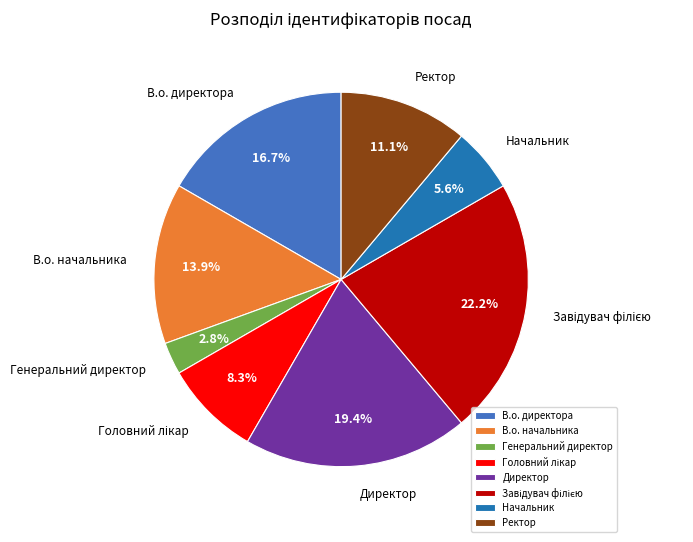

Combined, what portion of the pie is В.о. начальника and Директор?

33.3%